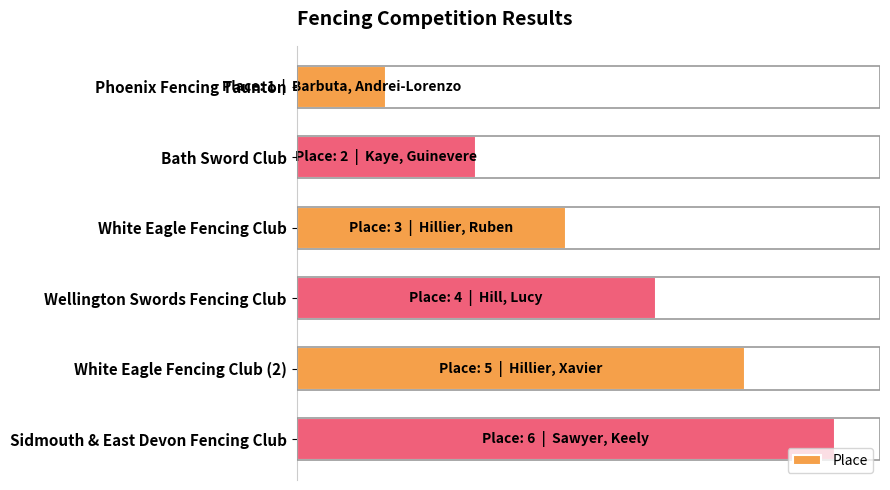

Rank the categories by value from highest to lowest.

Sidmouth & East Devon Fencing Club, White Eagle Fencing Club (2), Wellington Swords Fencing Club, White Eagle Fencing Club, Bath Sword Club, Phoenix Fencing Taunton